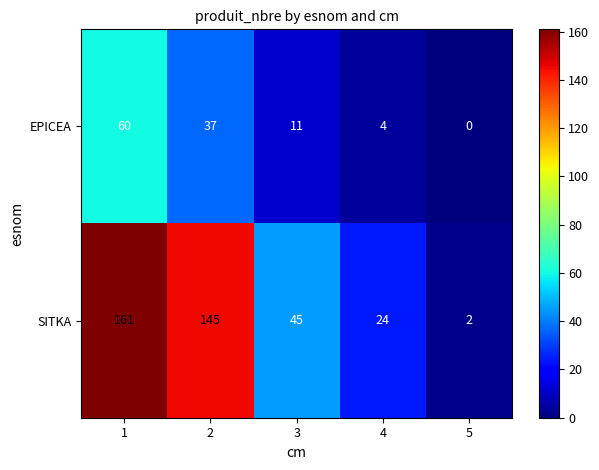

Is the value of EPICEA at 2 greater than the value of SITKA at 5?

Yes